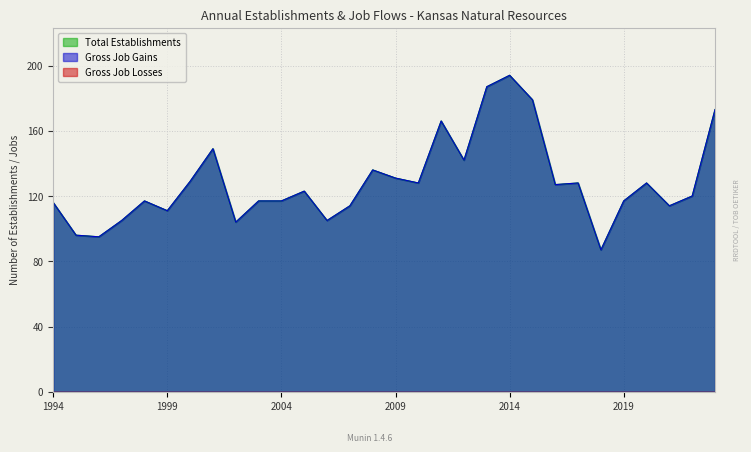

Read the Gross Job Gains value at 1998.

117